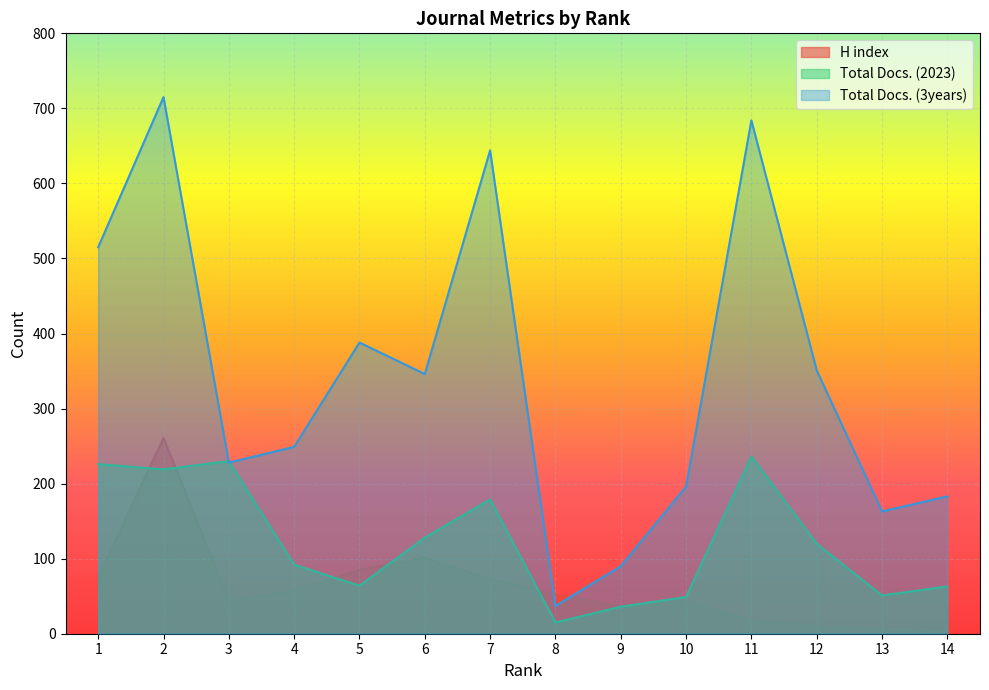

Reading left to right, transcribe all the data shown in this chart.

H index: 75	261	44	57	85	101	73	52	37	43	18	10	6	4
Total Docs. (2023): 226	219	230	92	64	128	179	15	36	49	236	120	51	63
Total Docs. (3years): 515	715	228	249	388	346	644	37	90	196	684	351	163	183